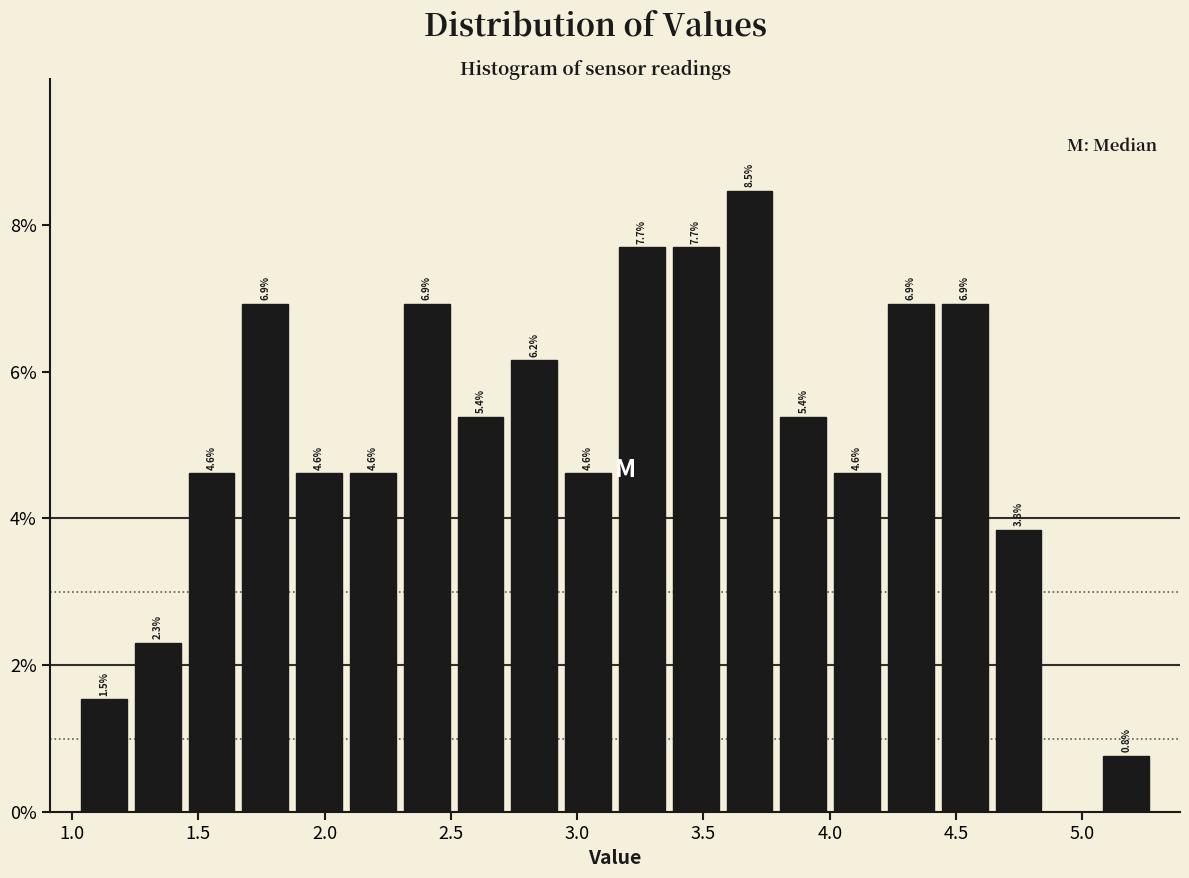

Which range on the x-axis has the tallest bar?

3.60 to 3.80